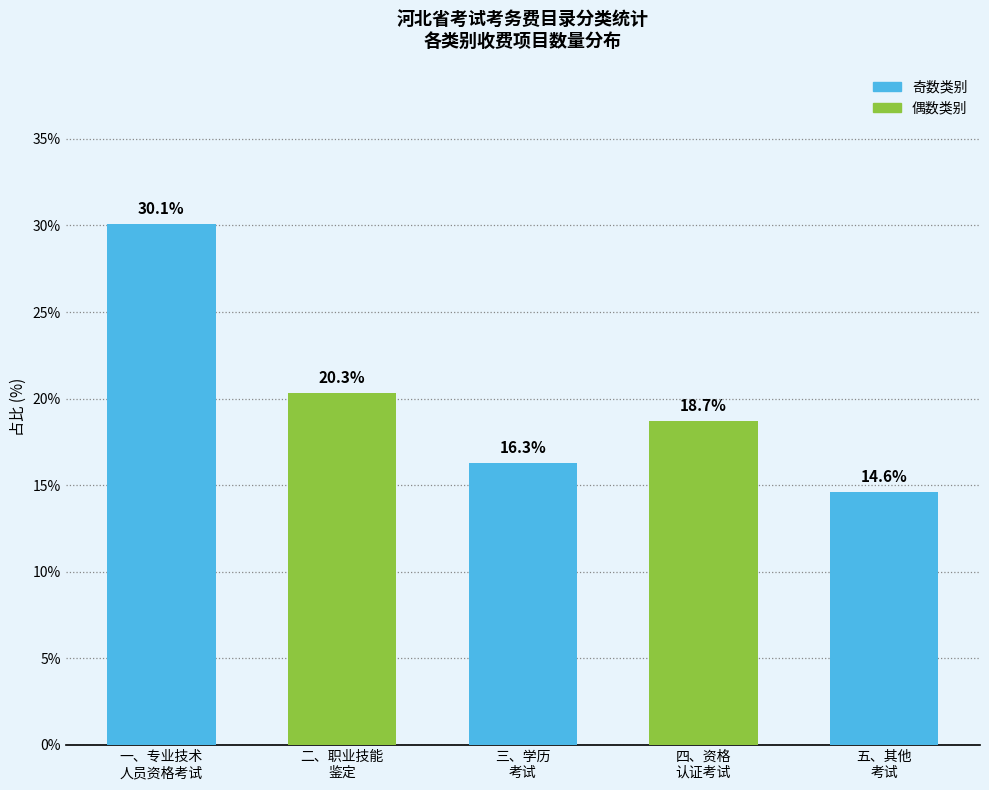

Reading right to left, what are all the values shown in this chart?

14.6	18.7	16.3	20.3	30.1